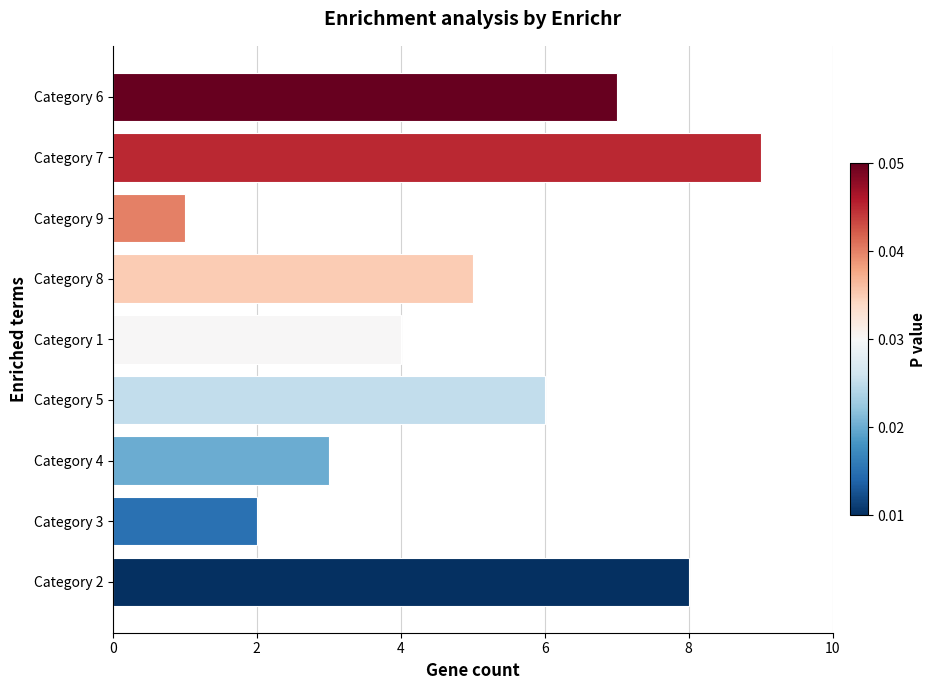

What is the change in value from Category 4 to Category 6?

+4